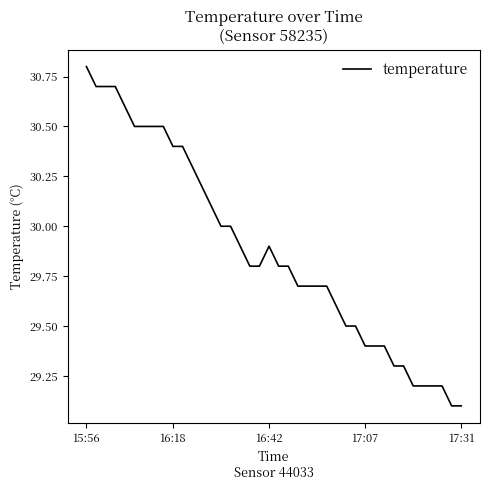

What is the maximum value shown in the chart?

30.8